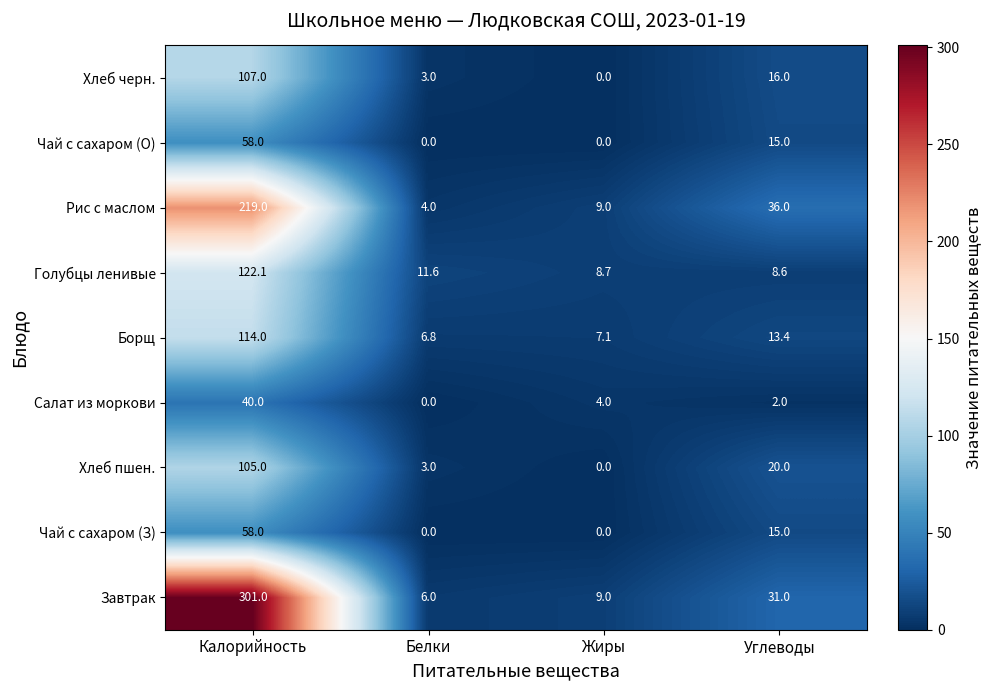

At which category is the sum across all series the highest?

Калорийность